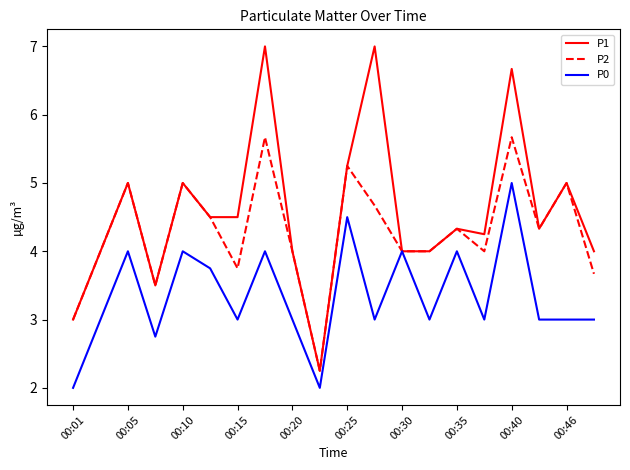

Rank the series by their average value, from highest to lowest.

P1, P2, P0